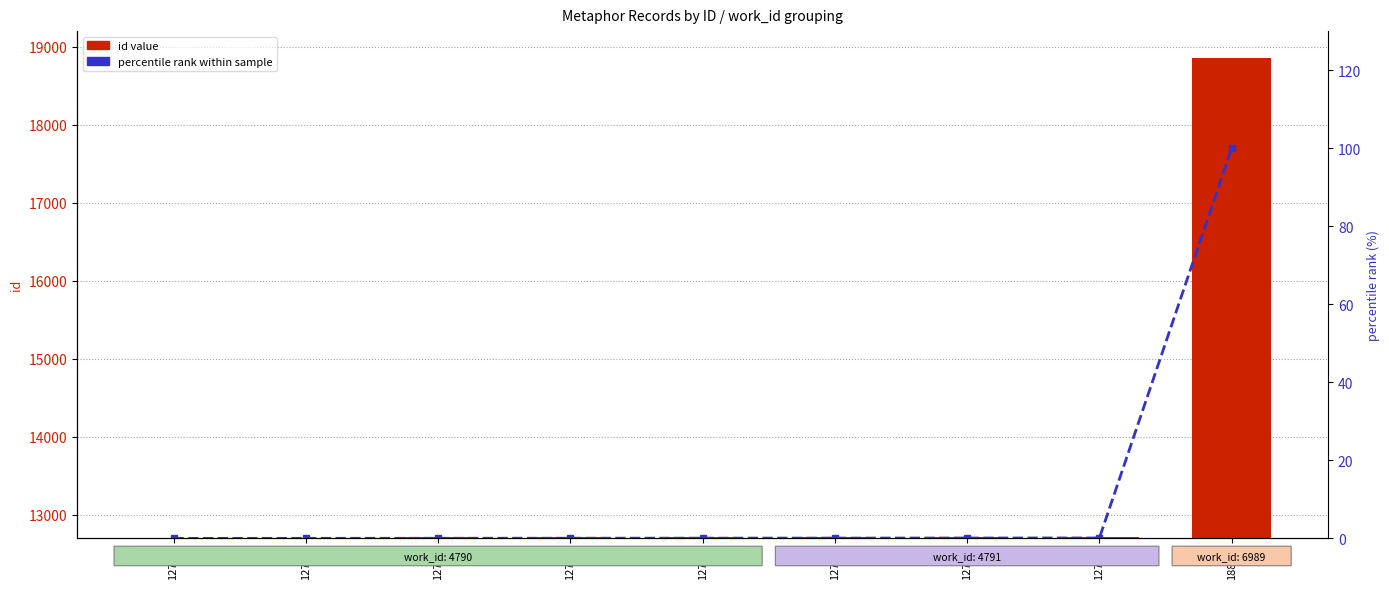

Read the percentile rank within sample value at 12714.

0.1